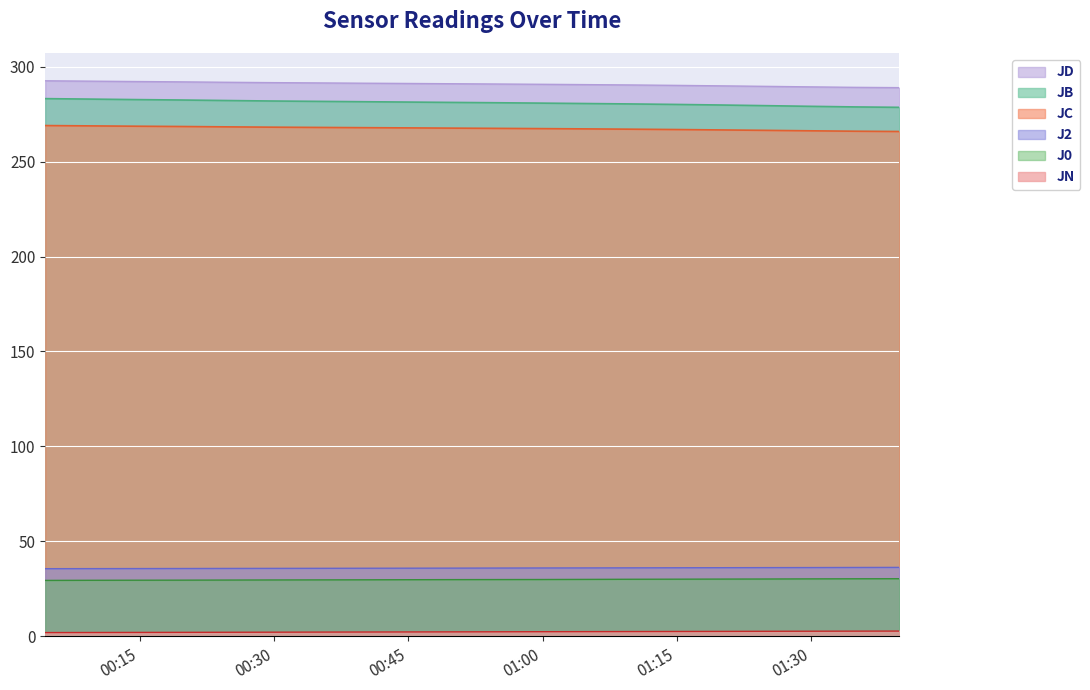

List the series in order of their peak value, lowest first.

JN, J0, J2, JC, JB, JD